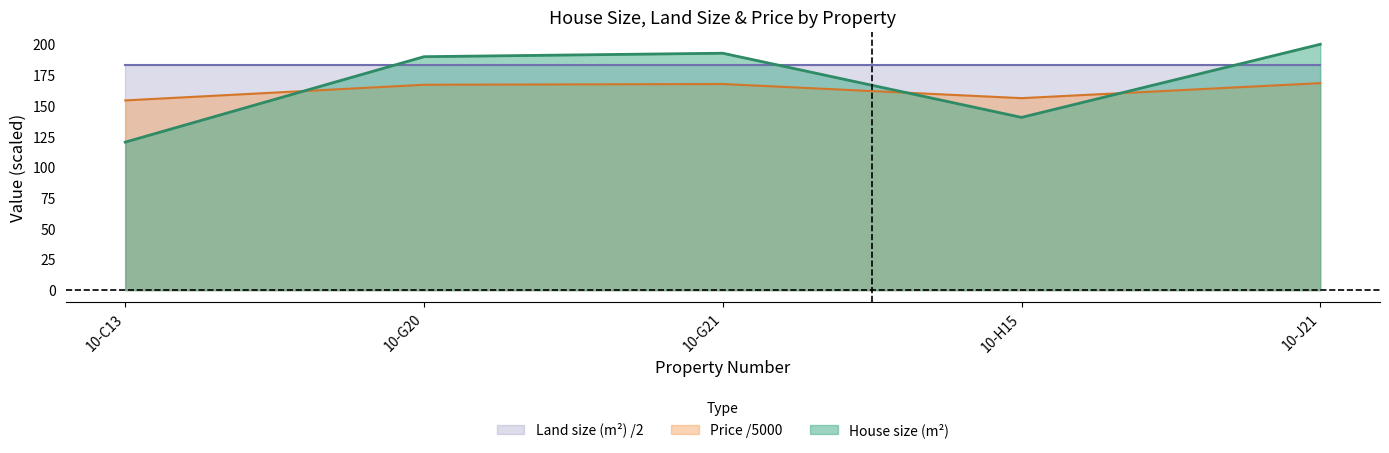

What is the difference between the Price values at 10-H15 and 10-G20?

10.9